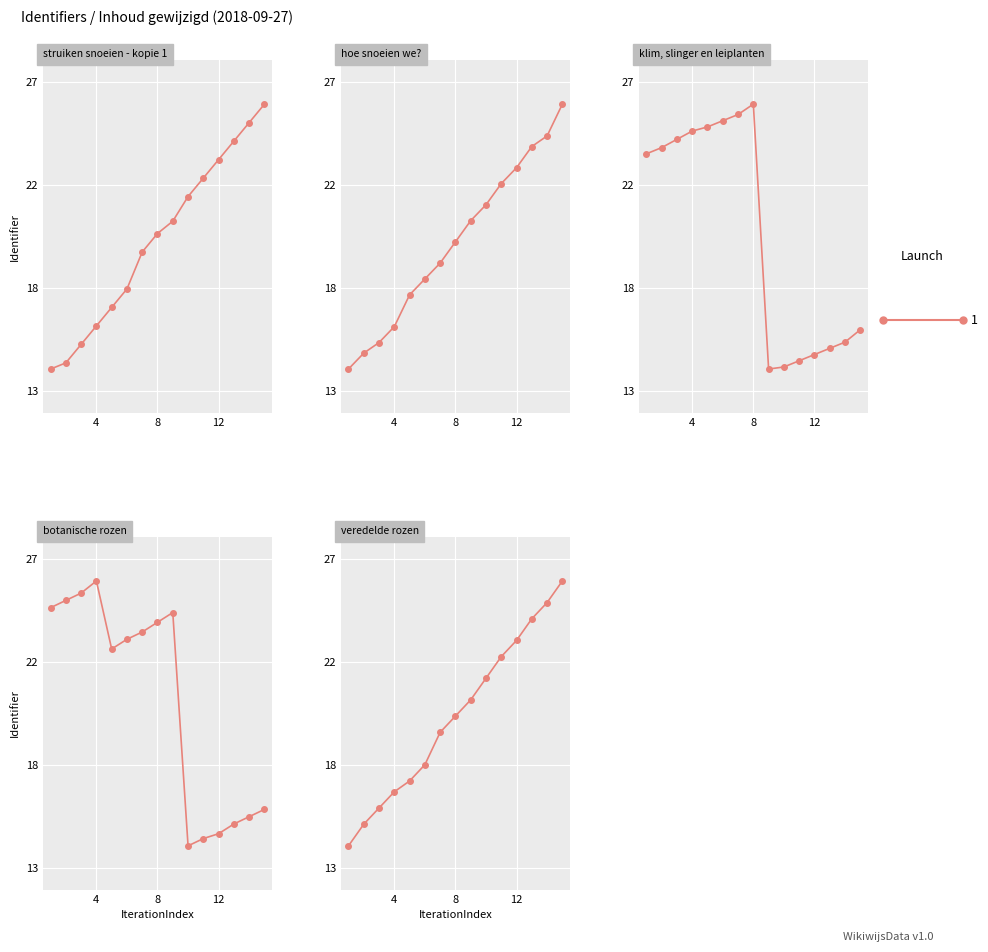

How many values exceed 20?

8